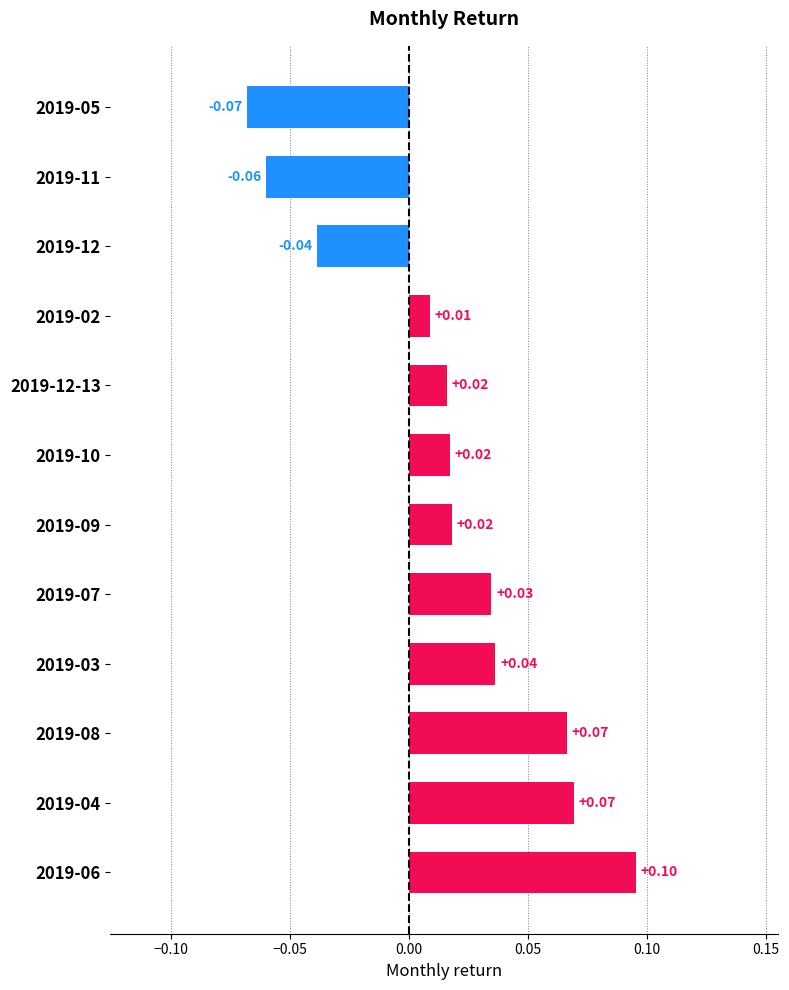

Between 2019-07 and 2019-09, which is larger?

2019-07